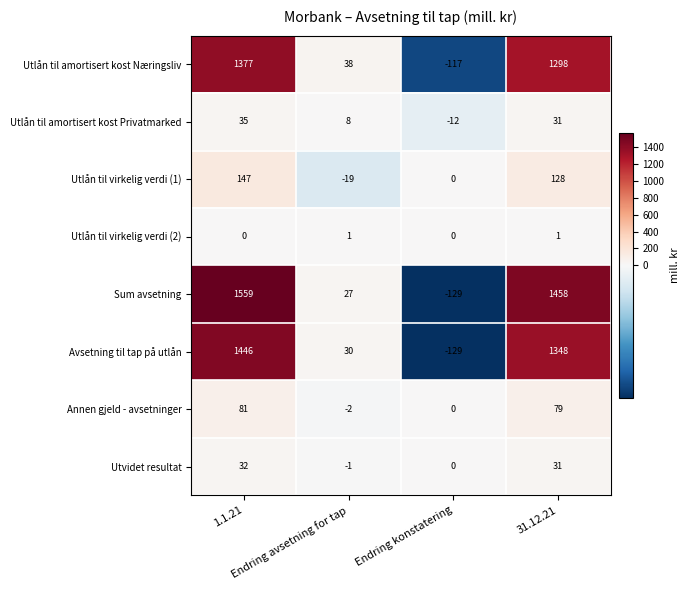

What is the difference between the maximum and minimum values in the Utlån til amortisert kost Næringsliv series?

1494